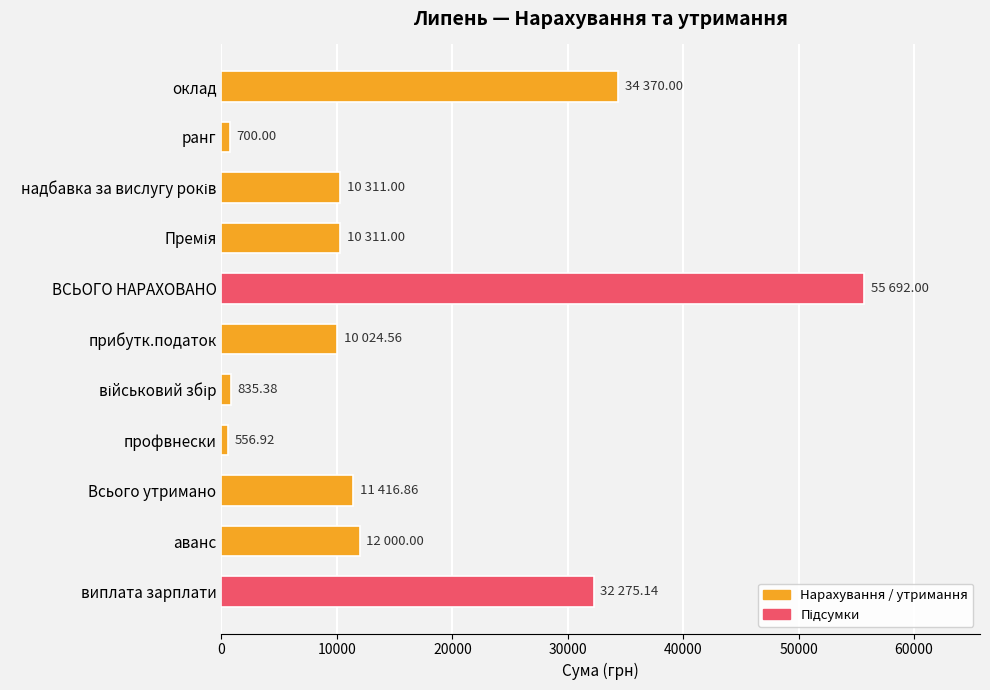

What is the sum of all values?

178492.9